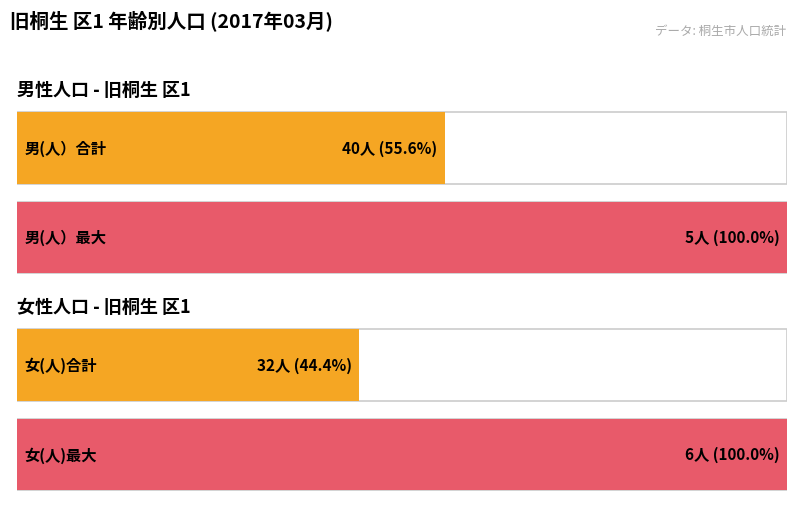

List the series in order of their peak value, lowest first.

男(人）, 女(人)